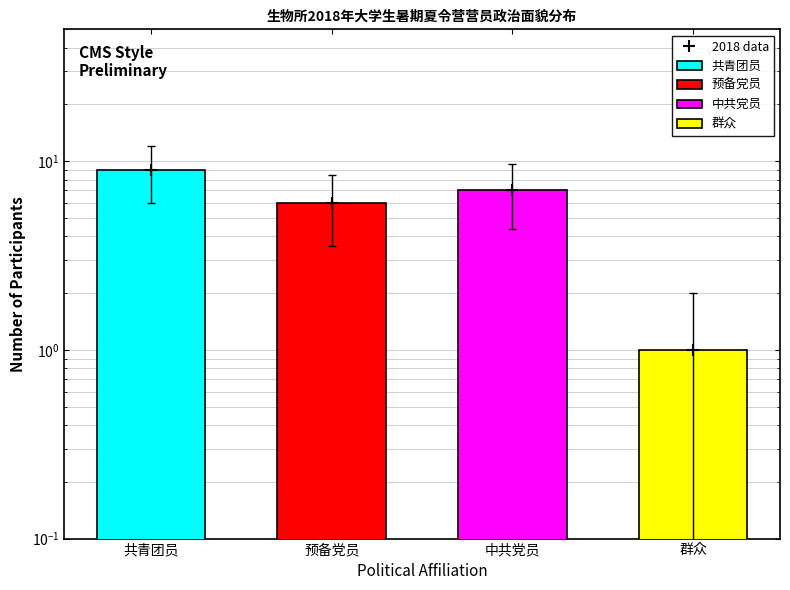

Reading right to left, transcribe all the data shown in this chart.

群众=1	中共党员=7	预备党员=6	共青团员=9